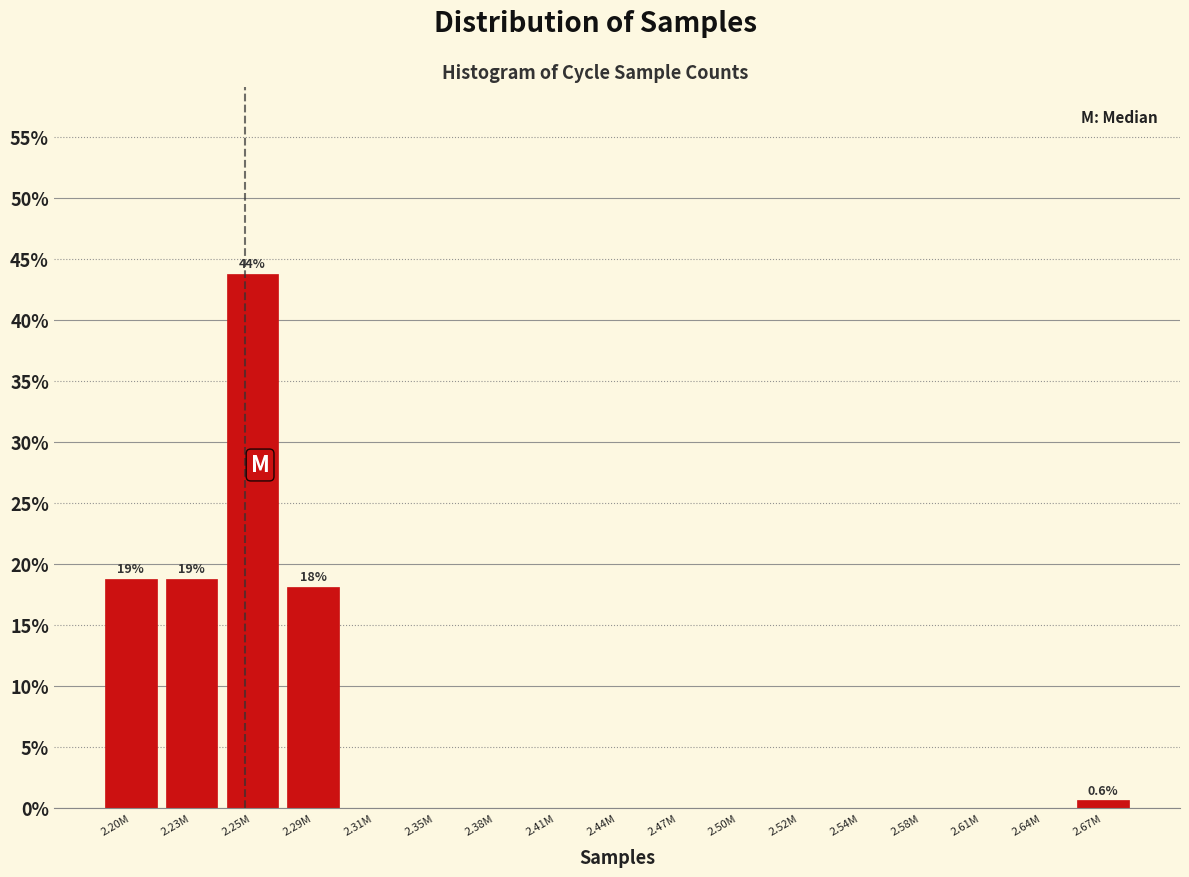

Reading right to left, transcribe all the data shown in this chart.

2.67M=0.6	2.64M=0.0	2.61M=0.0	2.58M=0.0	2.54M=0.0	2.52M=0.0	2.50M=0.0	2.47M=0.0	2.44M=0.0	2.41M=0.0	2.38M=0.0	2.35M=0.0	2.31M=0.0	2.29M=18.1	2.25M=43.8	2.23M=18.8	2.20M=18.8